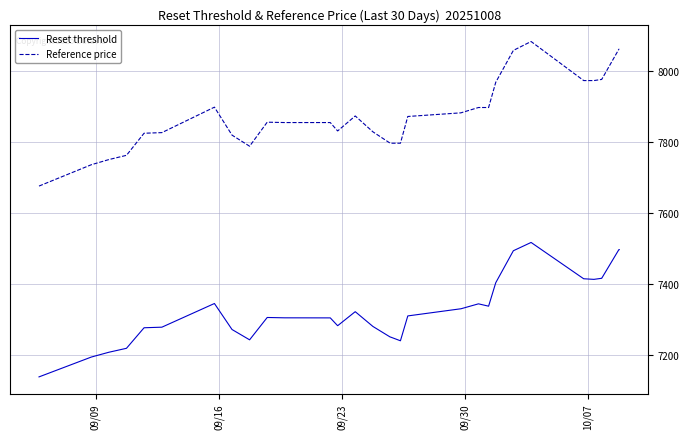

What is the difference between the maximum and minimum values in the Reset threshold series?

378.3